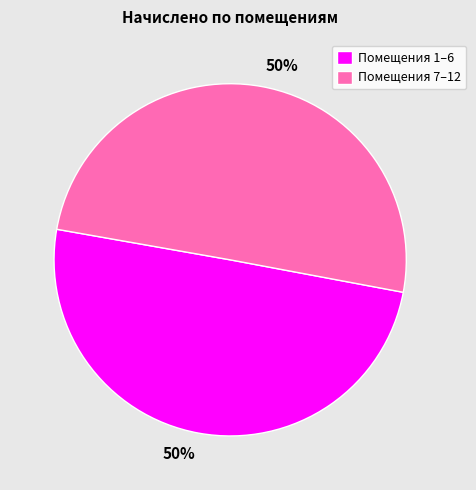

Do Помещения 7–12 and Помещения 1–6 together represent more than half of the pie?

Yes